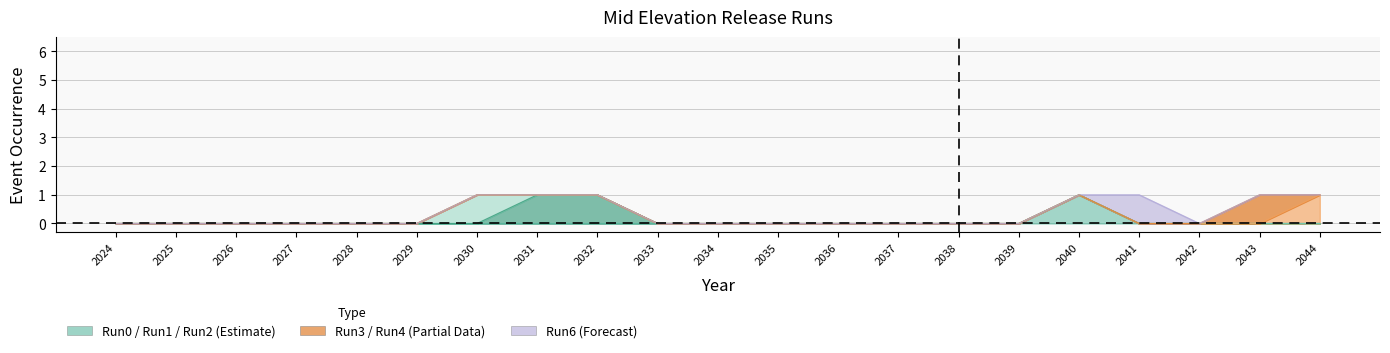

Which series ends up on top after the final intersection of Run1 and Run2?

Run1